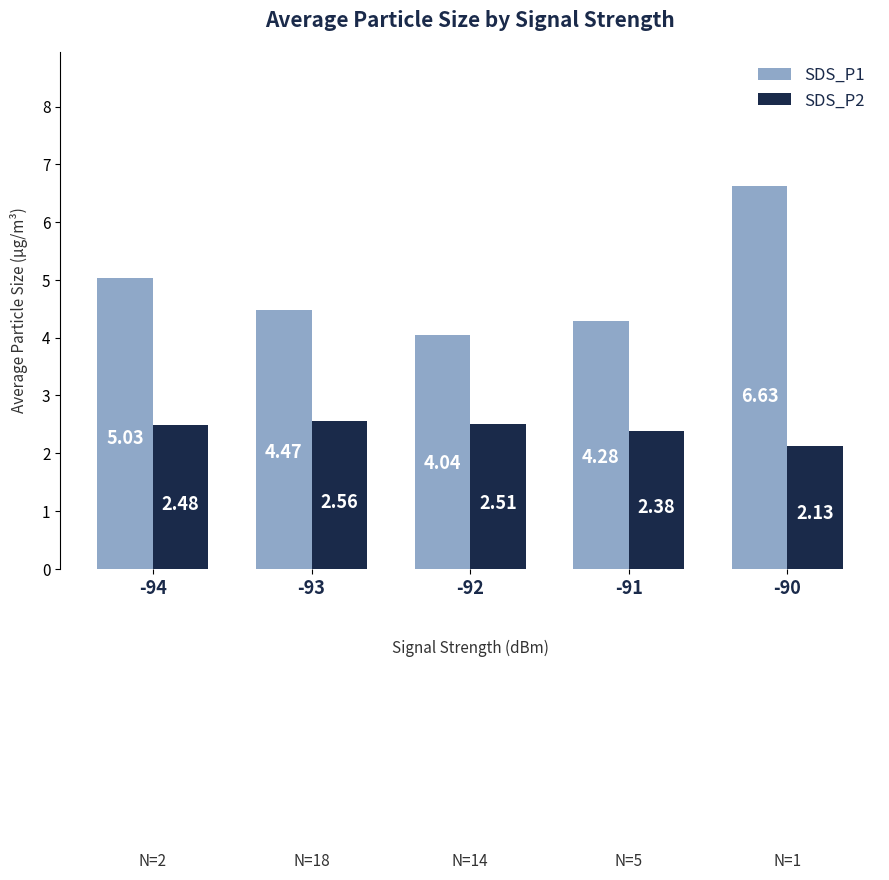

List the labels in order of SDS_P1 value, largest first.

-90, -94, -93, -91, -92